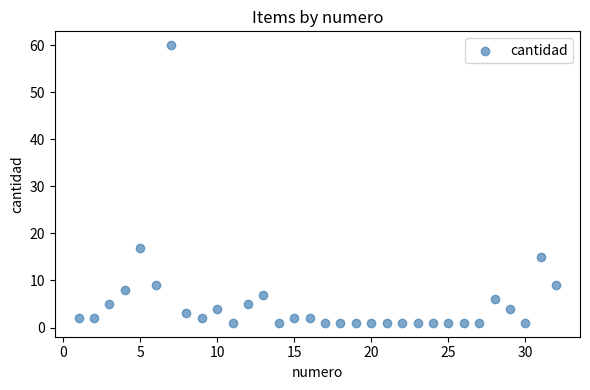

What Y value in the scatter plot is closest to 30?

17